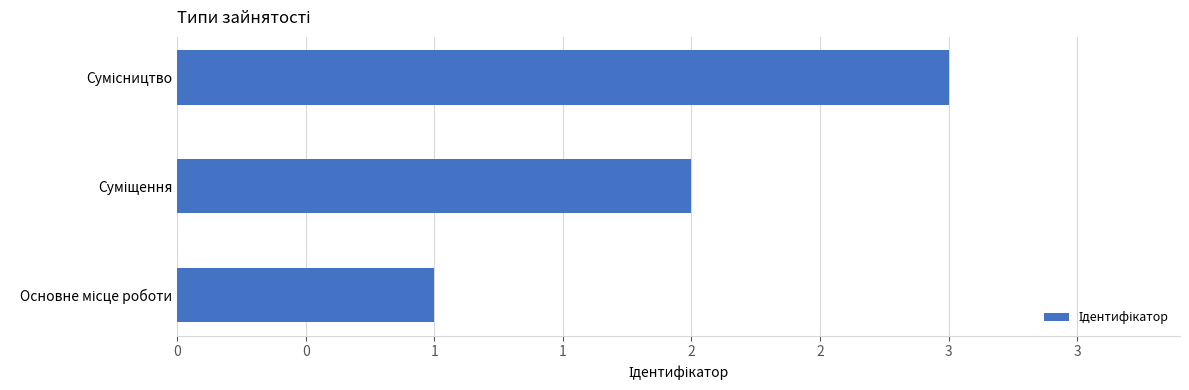

Does the chart contain any negative values?

No